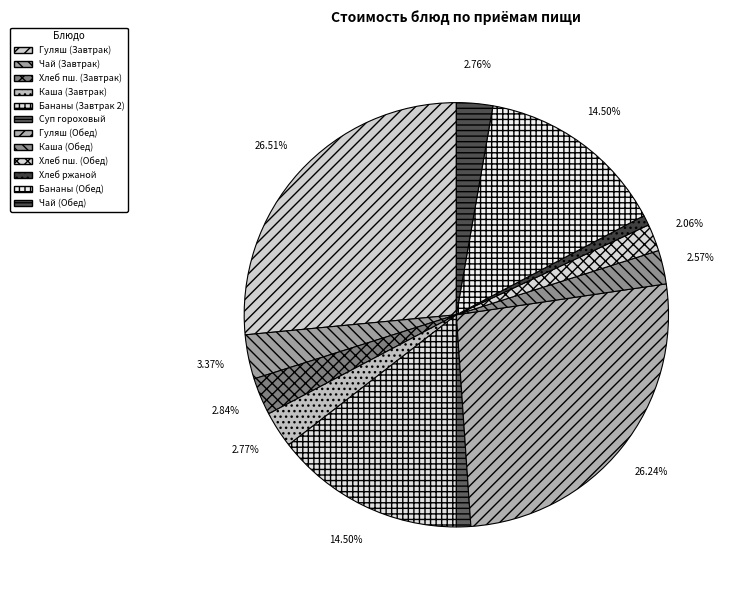

How many segments does this pie chart have?

12